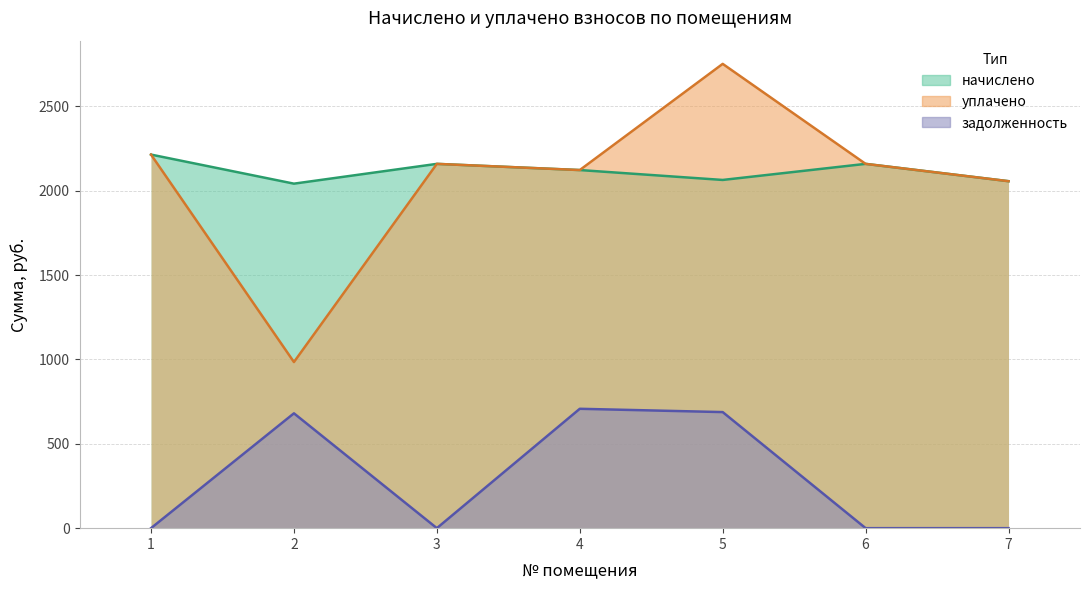

Does the chart display data point markers on the line(s)?

No